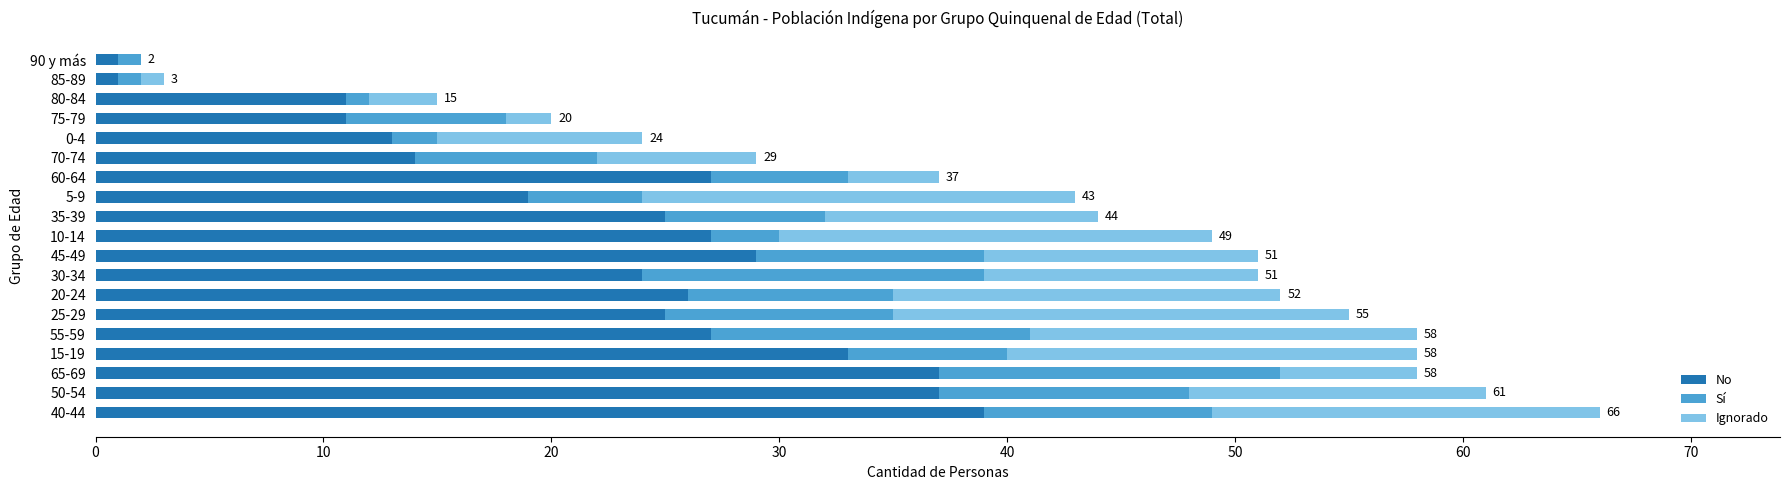

How many data points does each series have?

19